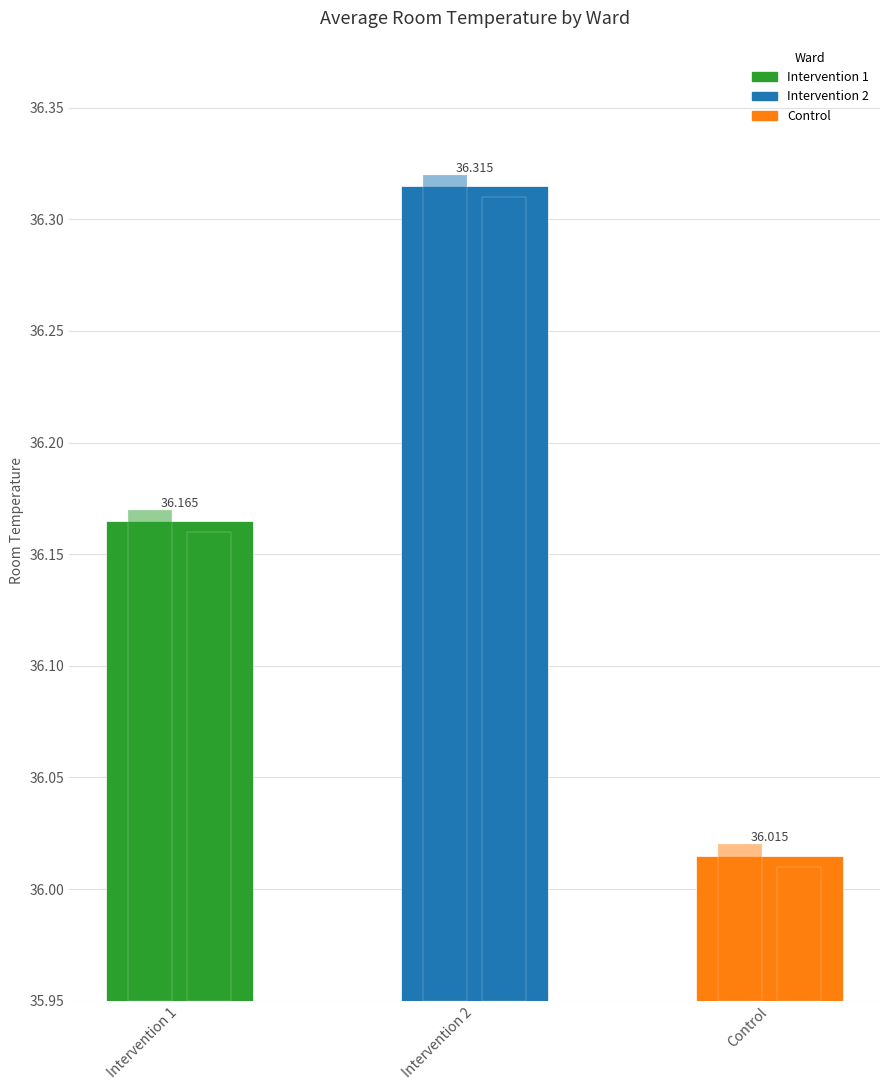

What is the value of the Control bar at the 1st from the left?

36.0